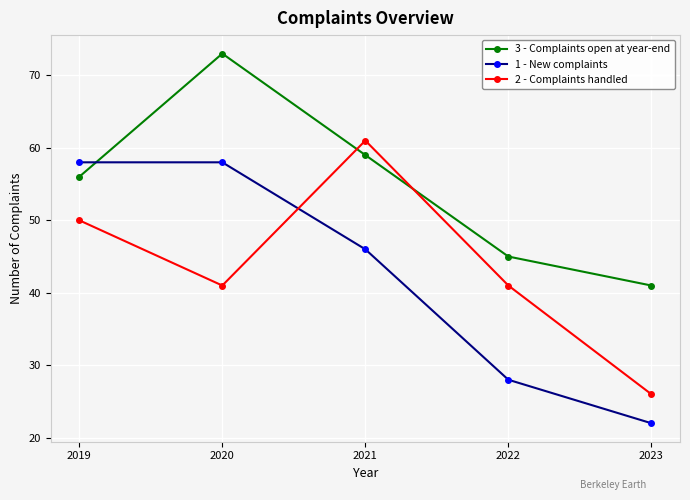

Which series ends up on top after the final intersection of 2 - Complaints handled and 3 - Complaints open at year-end?

3 - Complaints open at year-end